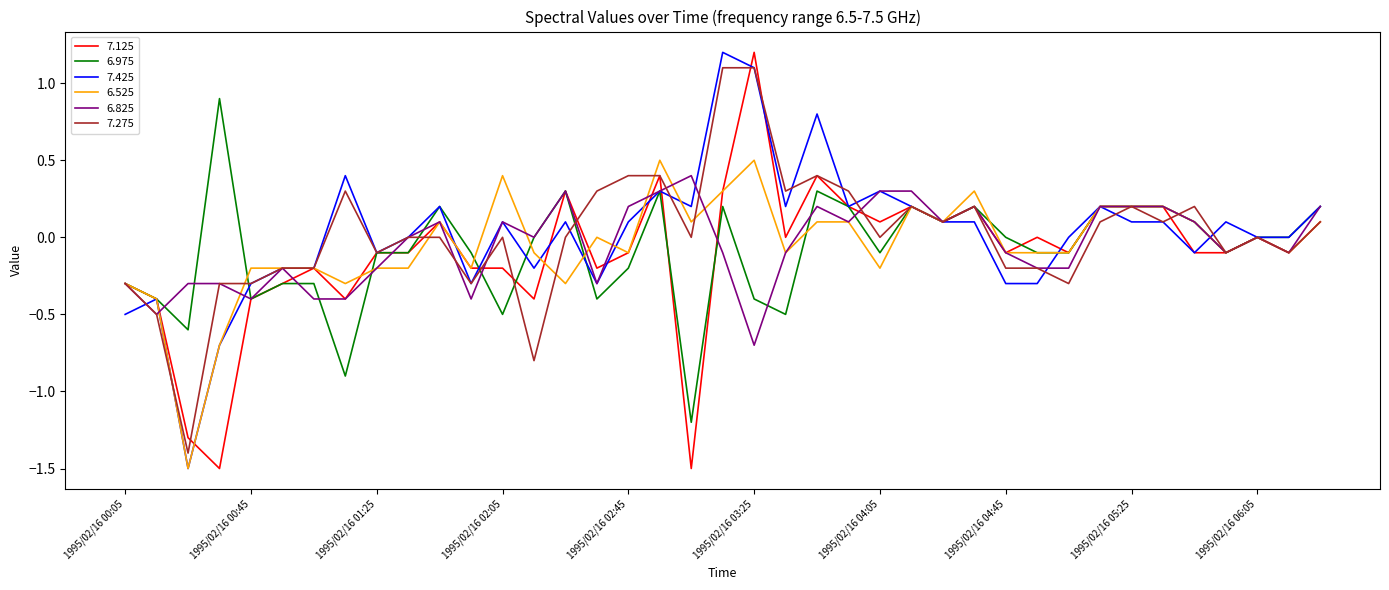

What is the minimum value shown in the chart?

-1.5